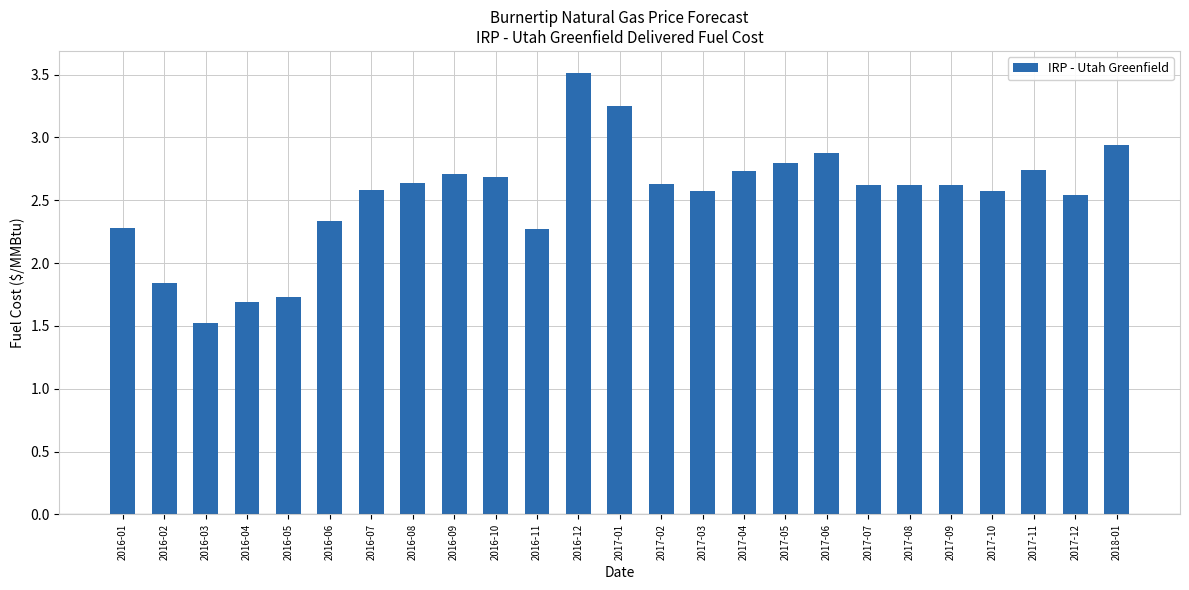

At which label is the value closest to 2?

2016-02